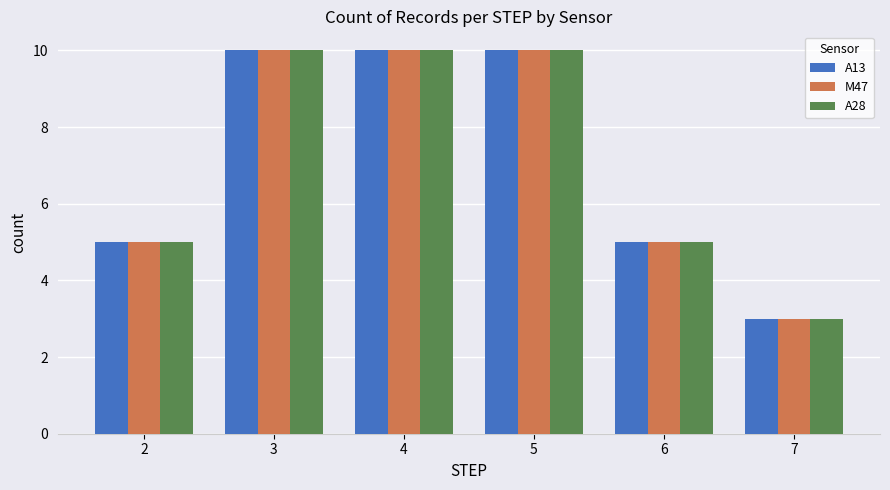

Reading left to right, what are all the values shown in this chart?

A13: 2=5	3=10	4=10	5=10	6=5	7=3
M47: 2=5	3=10	4=10	5=10	6=5	7=3
A28: 2=5	3=10	4=10	5=10	6=5	7=3